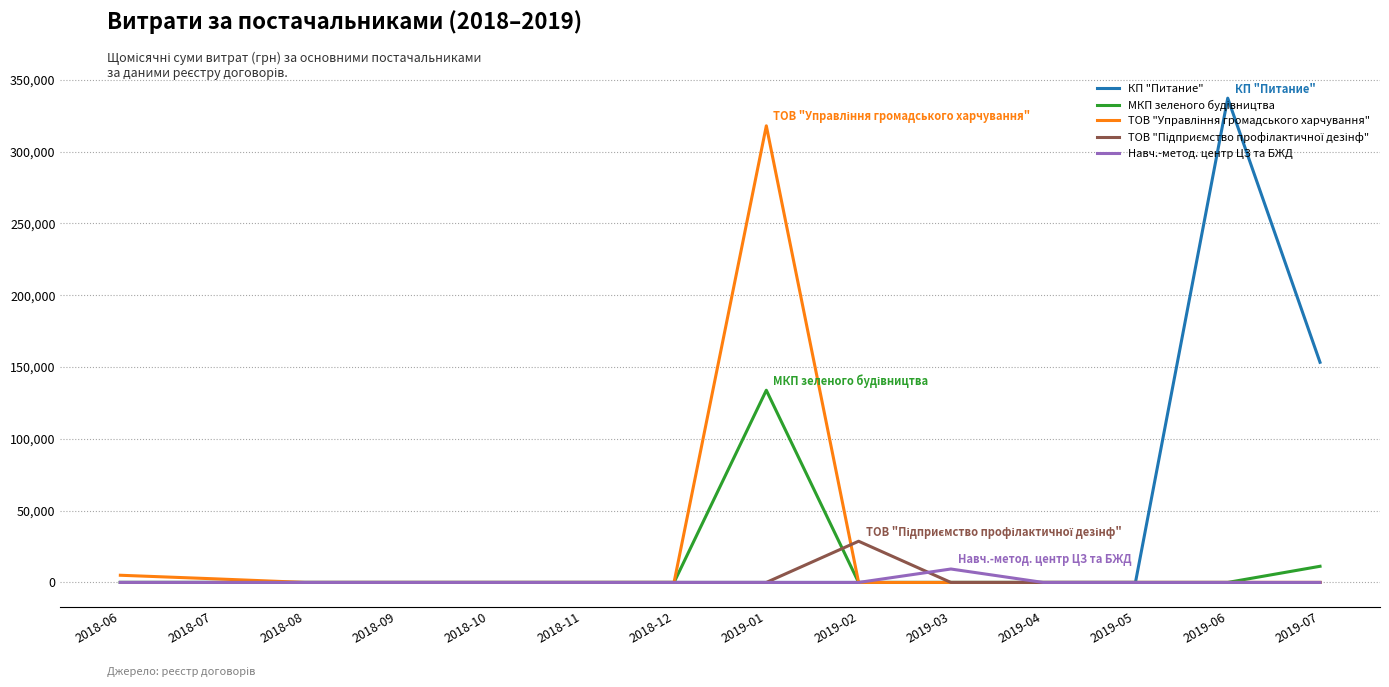

What is the average value of the КП "Питание" series?

35033.9